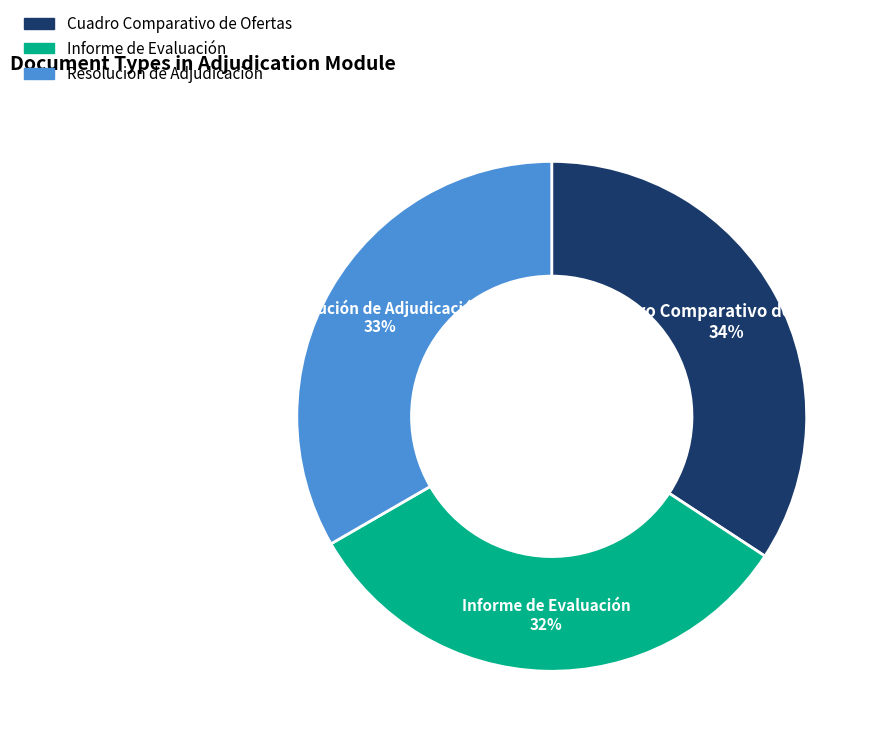

Is it true that Cuadro Comparativo de Ofertas is 47% of the pie?

False